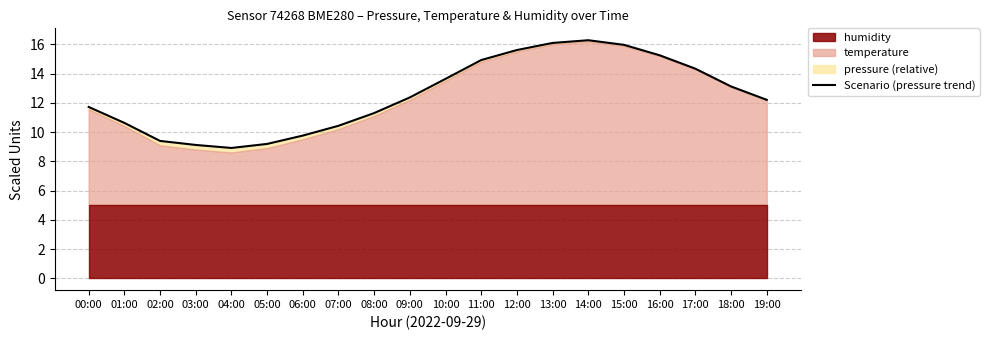

Read the value at 14:00.

16.3